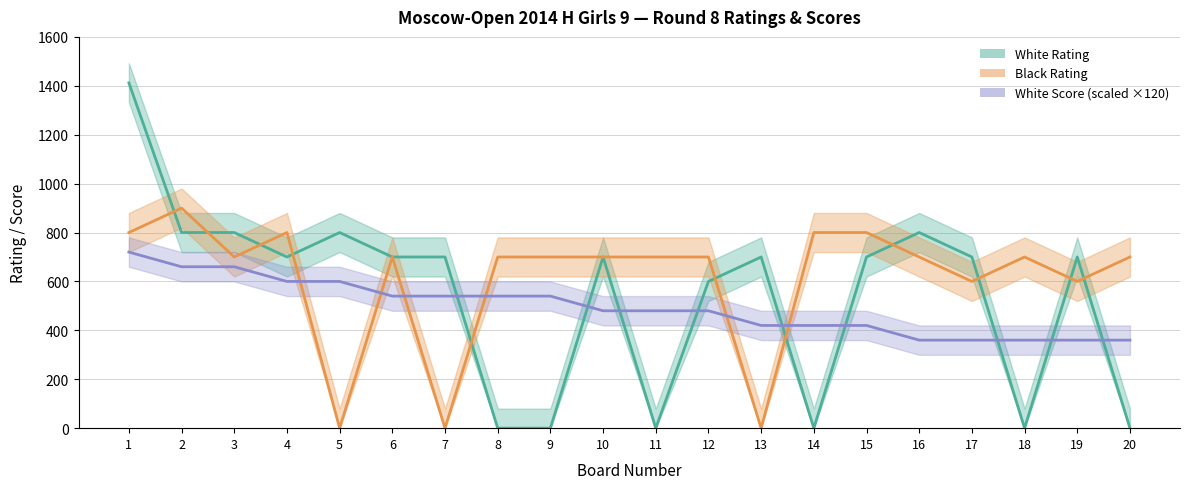

At how many categories does at least one series exceed 339?

20